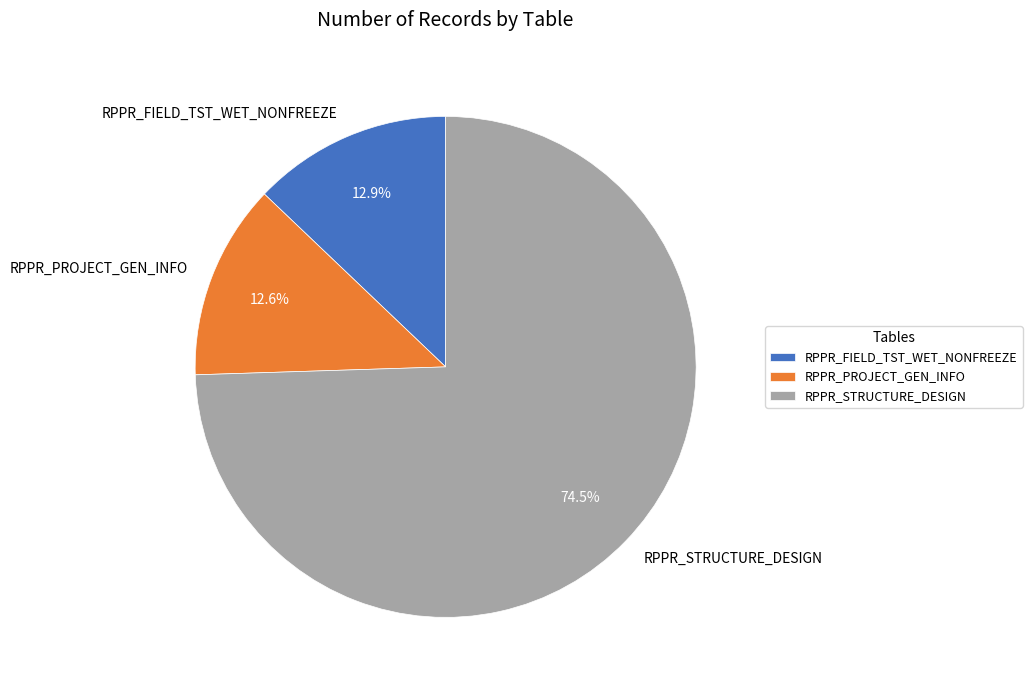

True or false: RPPR_STRUCTURE_DESIGN accounts for 60% of the total.

False